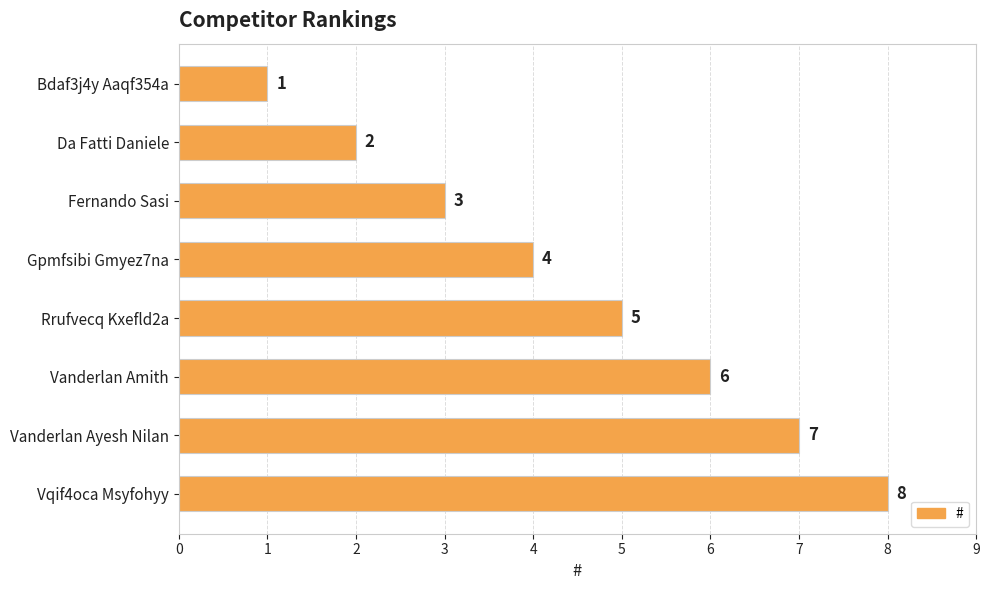

Rank the categories by value from lowest to highest.

Bdaf3j4y Aaqf354a, Da Fatti Daniele, Fernando Sasi, Gpmfsibi Gmyez7na, Rrufvecq Kxefld2a, Vanderlan Amith, Vanderlan Ayesh Nilan, Vqif4oca Msyfohyy